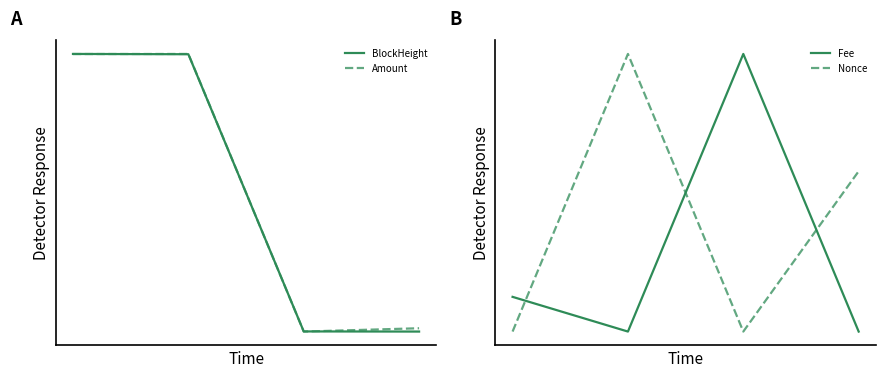

How many interior local valleys does the Fee series have?

1